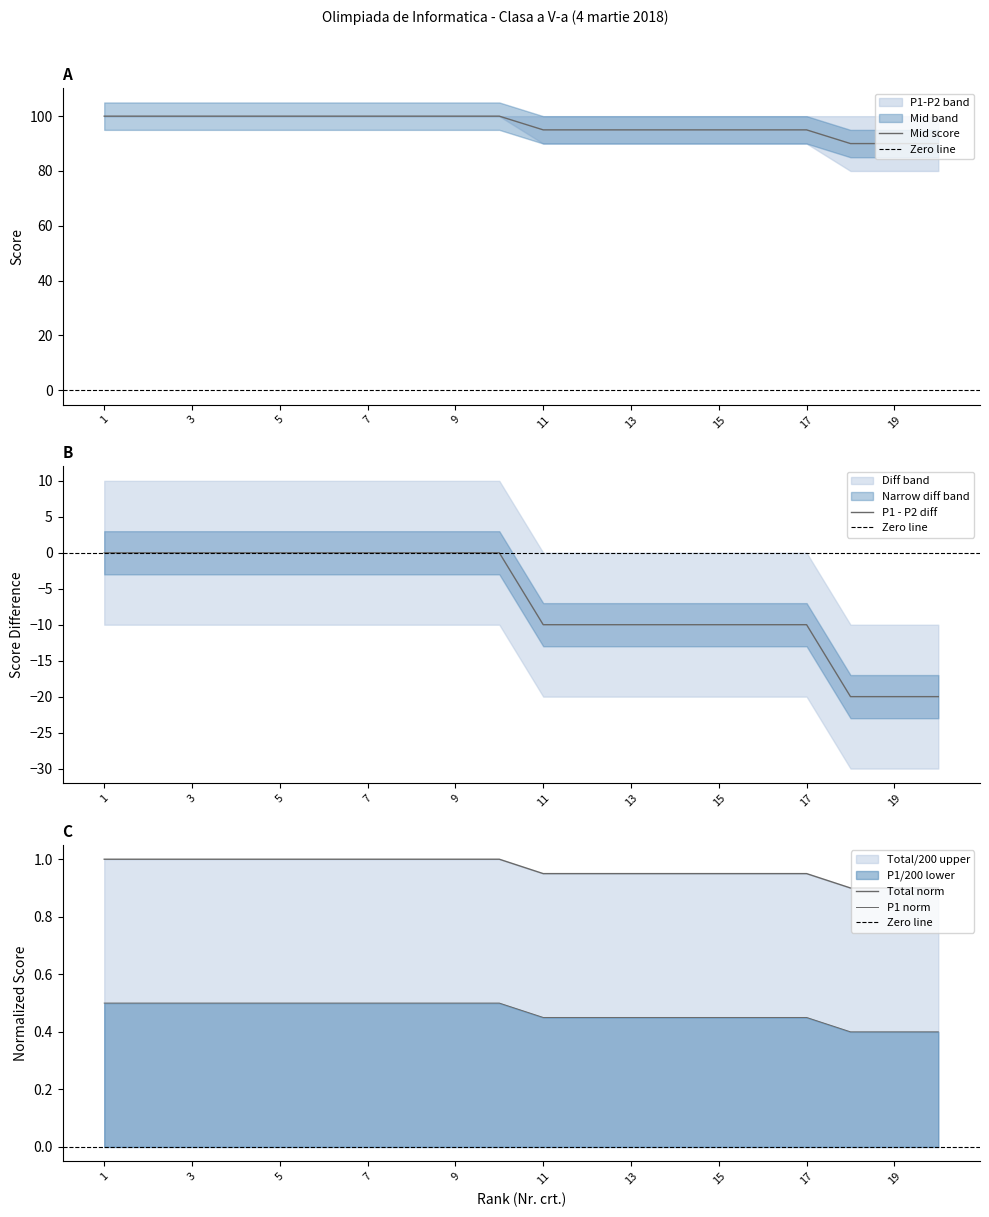

What is the total value across all series at 13?

96.0